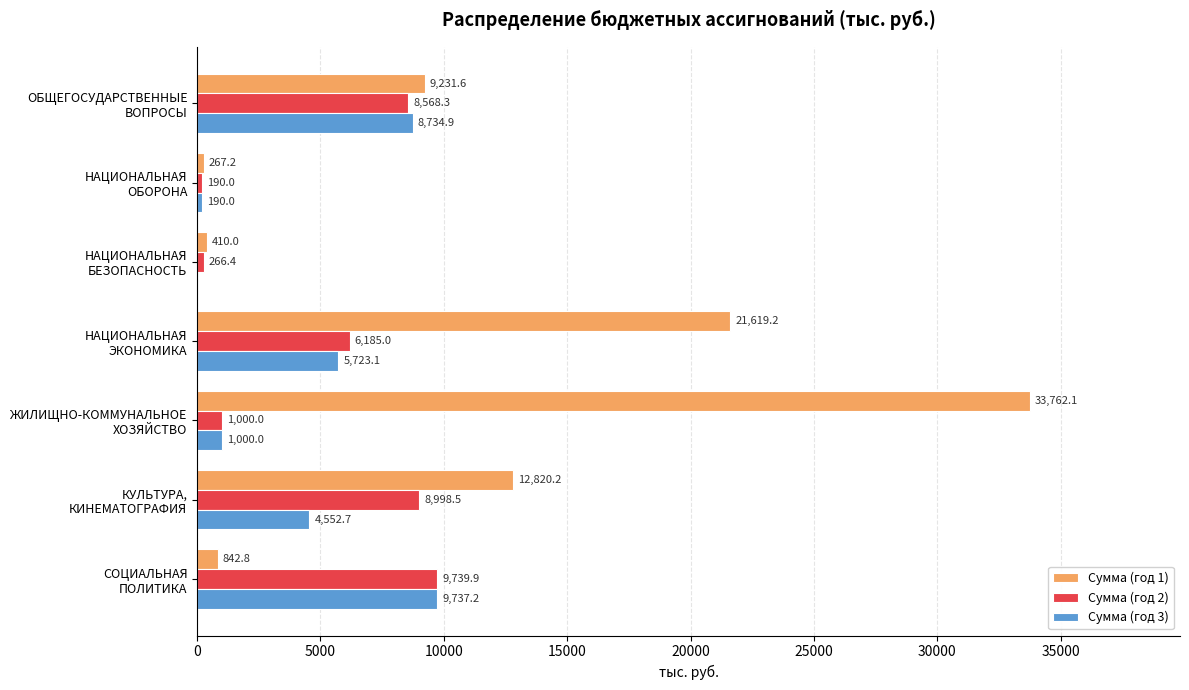

At which label is Сумма (год 1) closest to 17014?

КУЛЬТУРА,
КИНЕМАТОГРАФИЯ